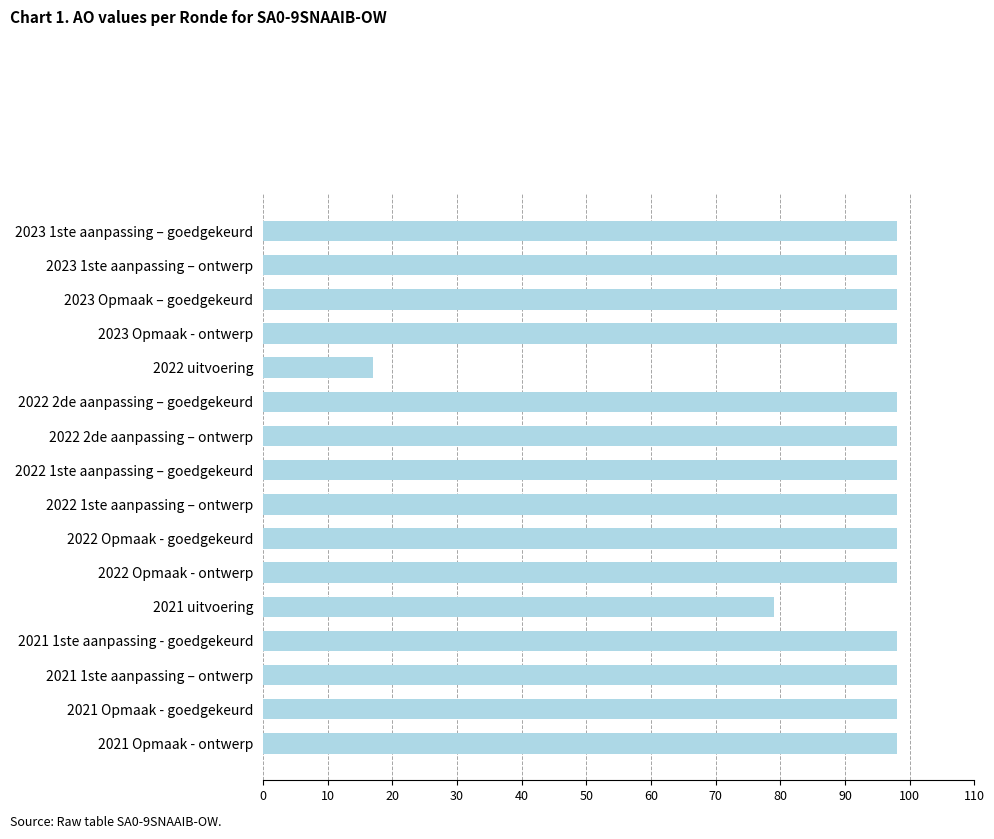

What is the ratio of the value at 2022 Opmaak - ontwerp to the value at 2022 1ste aanpassing – goedgekeurd?

1.0